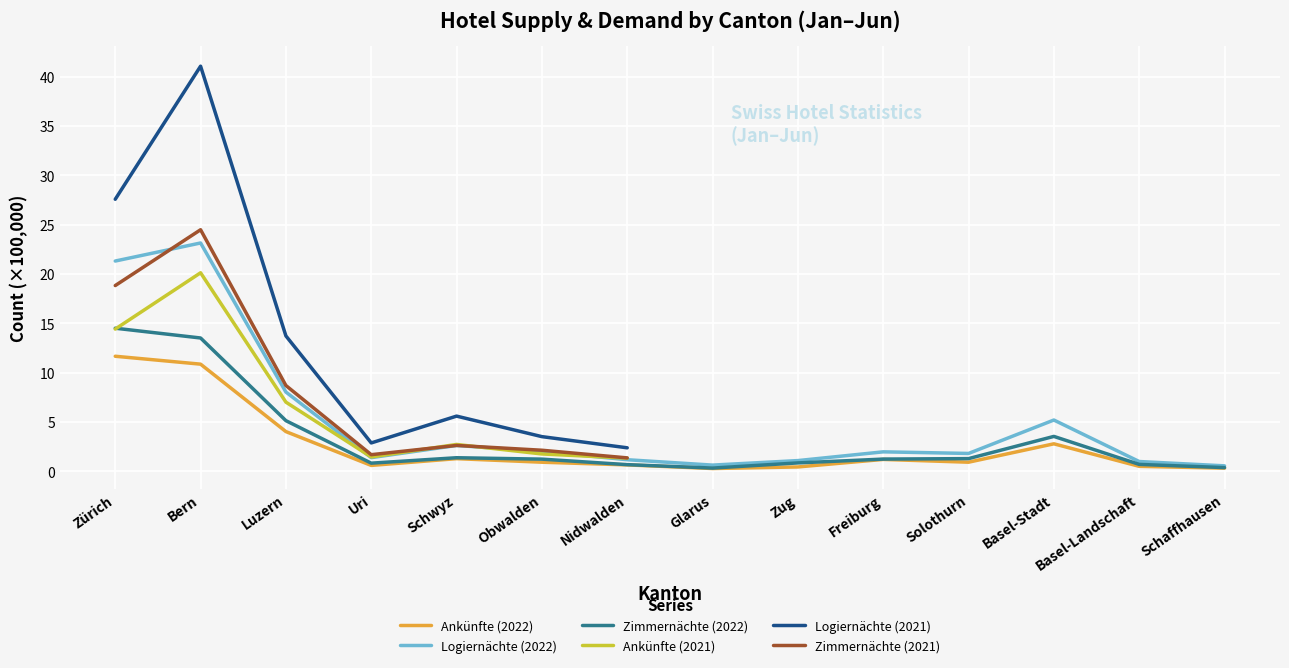

At which category does Ankünfte (2022) reach its first local valley?

Uri